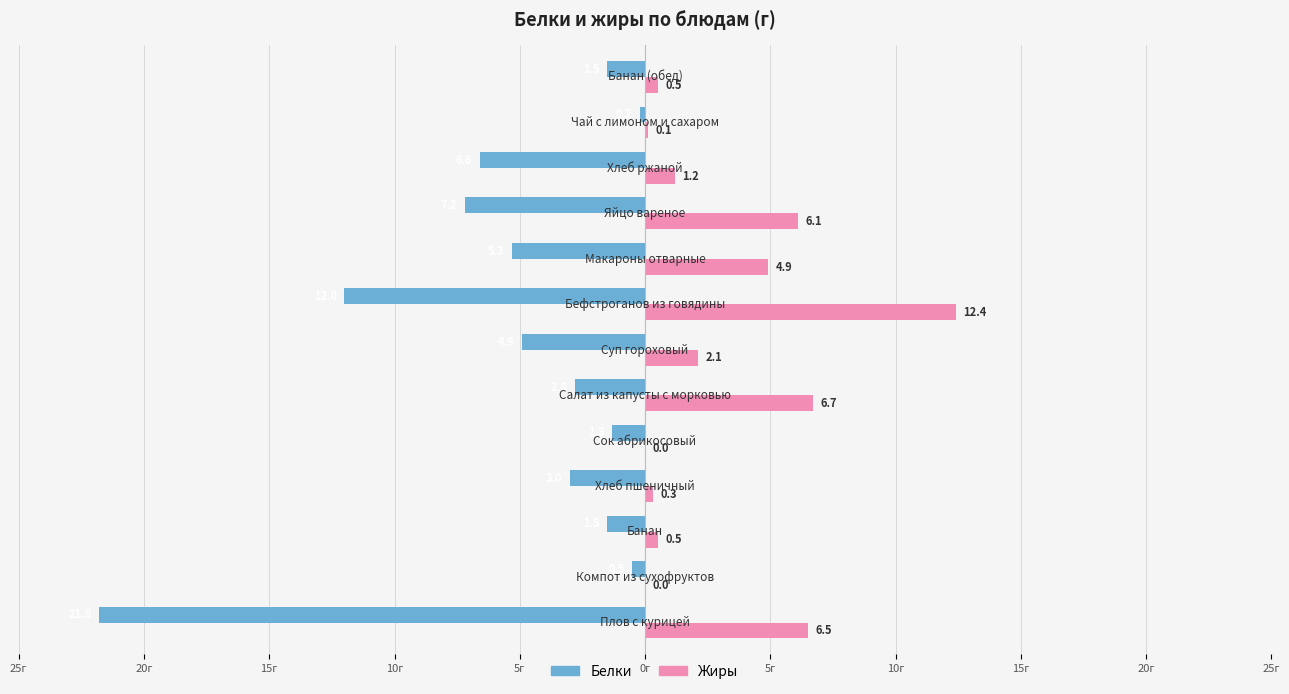

What is the sum of all Жиры values?

41.3